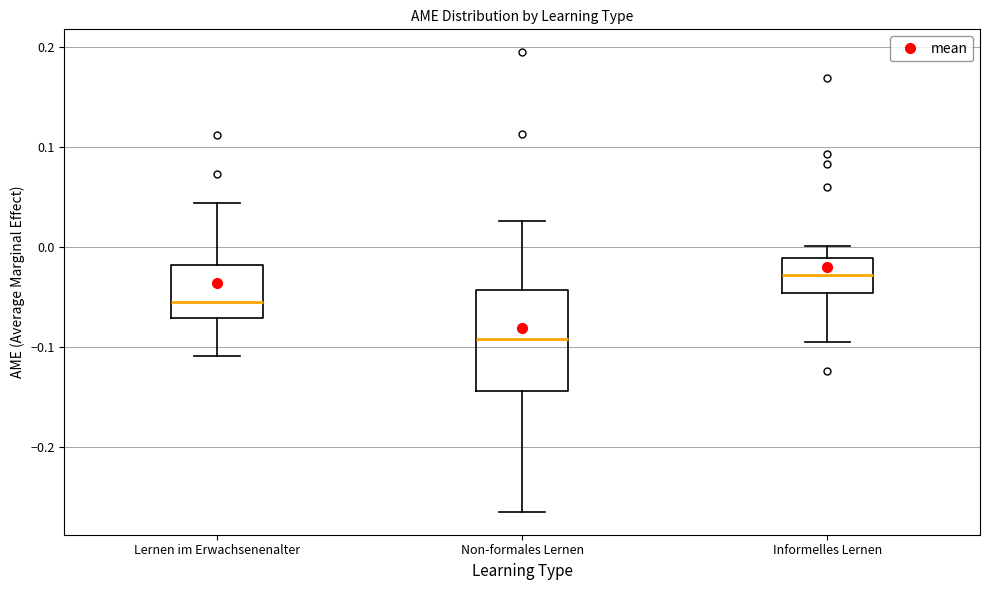

Where does the median line of the box for Lernen im Erwachsenenalter sit on the y-axis? The values are not printed on the chart, so give them approximately, as read against the axis.

-0.06